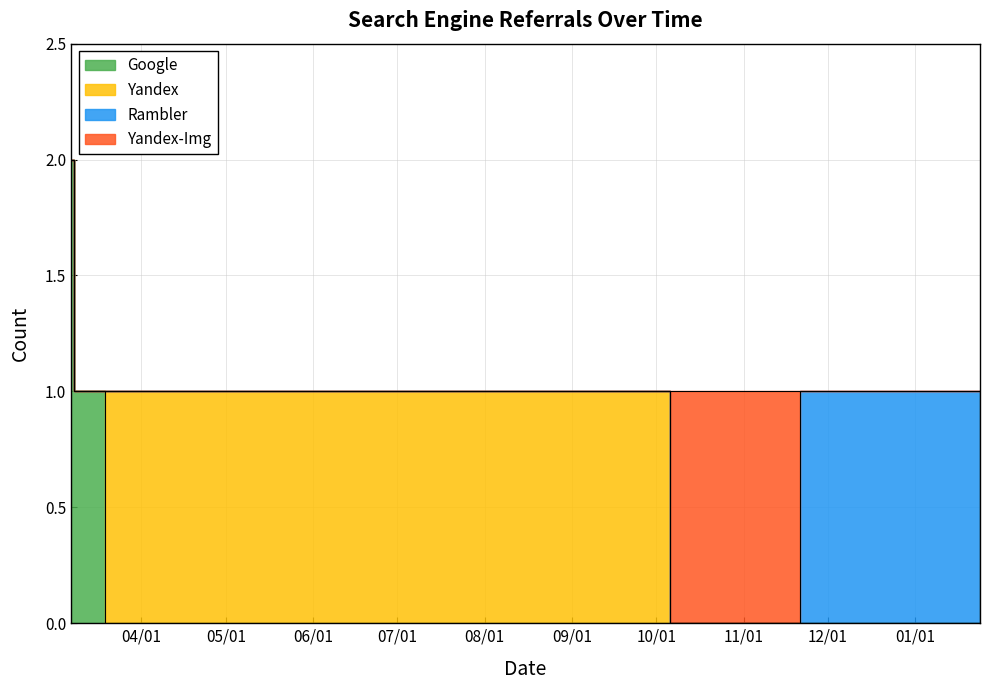

True or false: Yandex-Img has more than 1 interior local peaks.

False